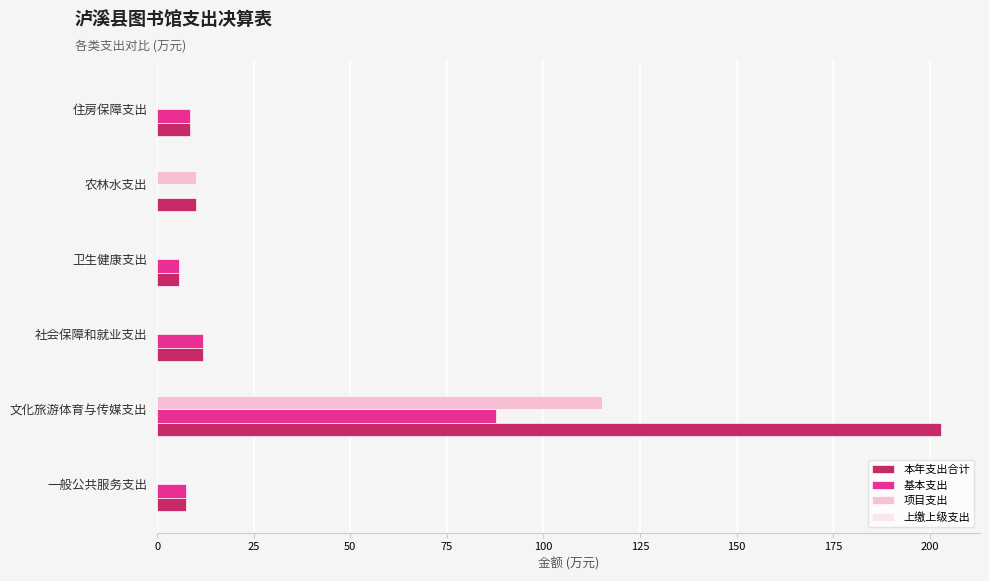

Which series has the largest total across all categories?

本年支出合计